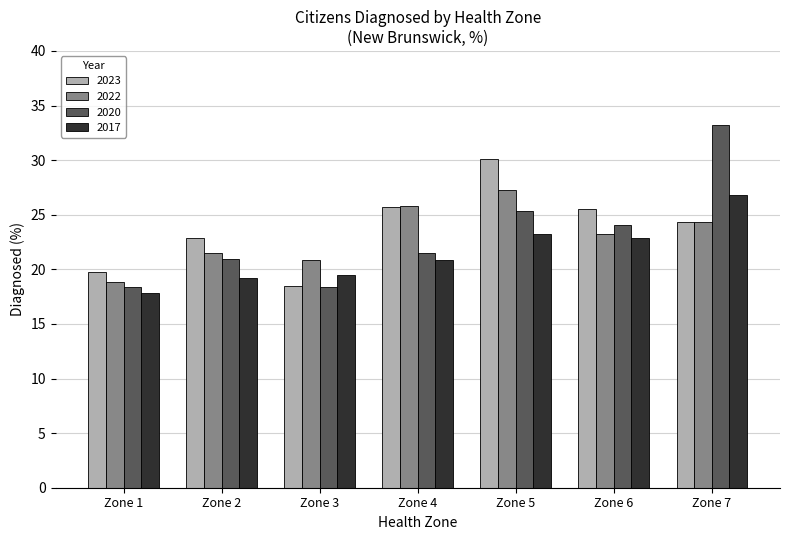

What is the difference between the maximum and minimum values in the 2020 series?

14.9